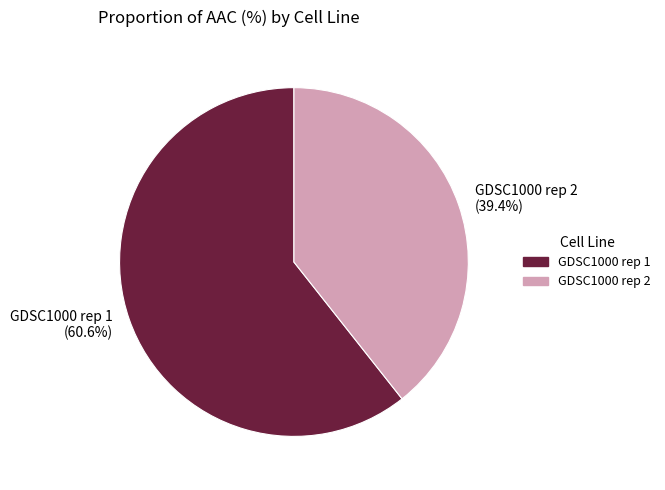

Does GDSC1000 rep 1 account for over 50% of the chart?

Yes